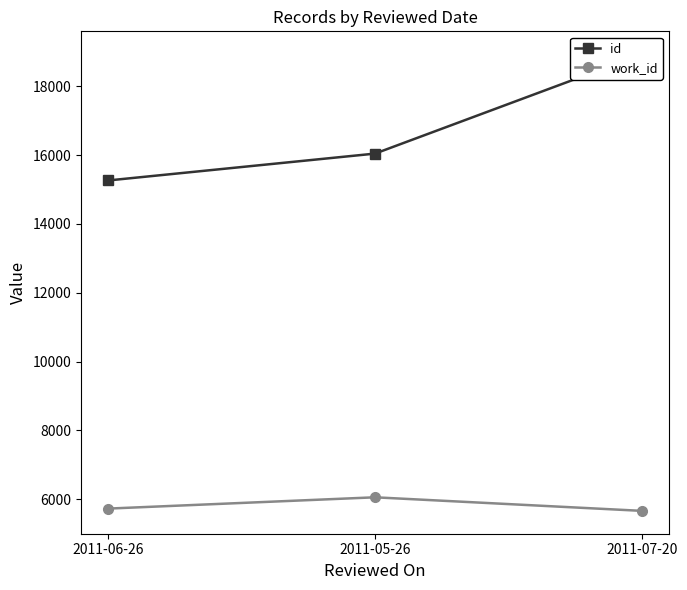

What is the highest value of the work_id series?

6053